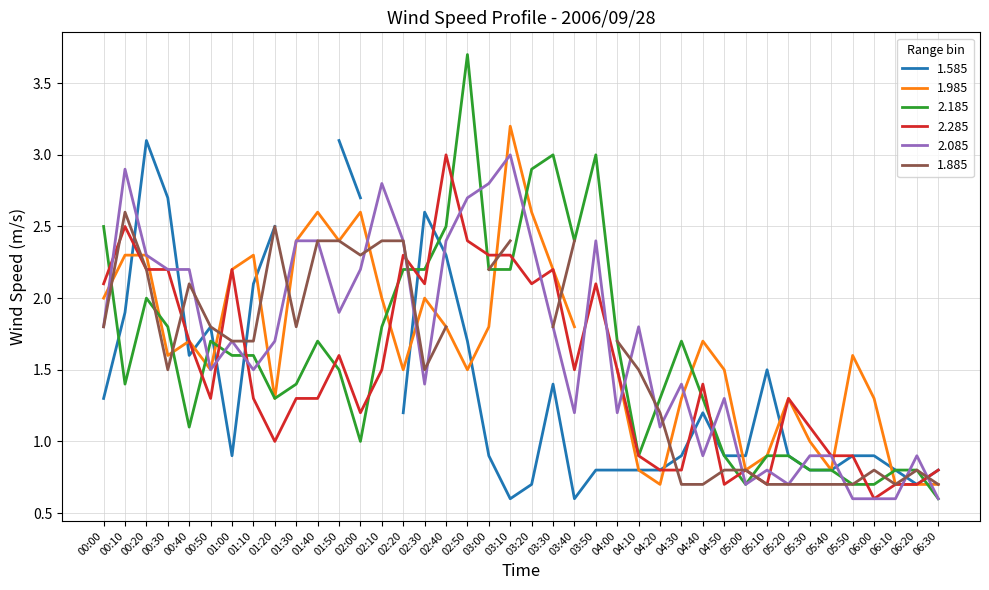

What is the maximum value for 2.085?

3.0